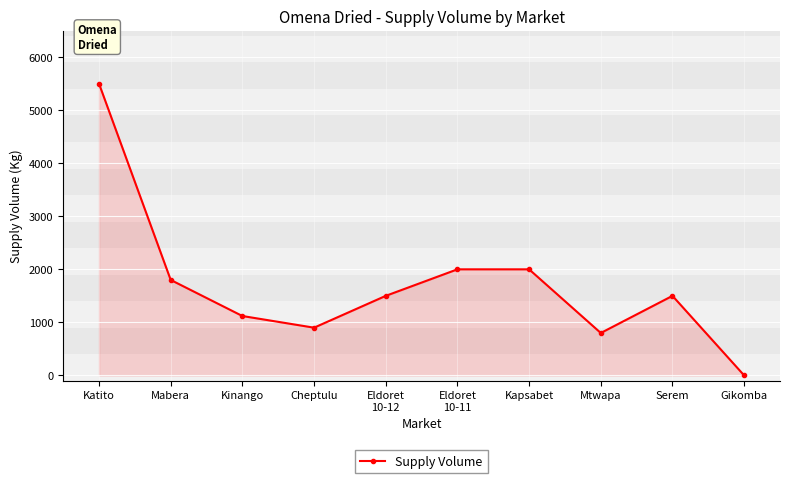

How many lines are shown in the chart?

1